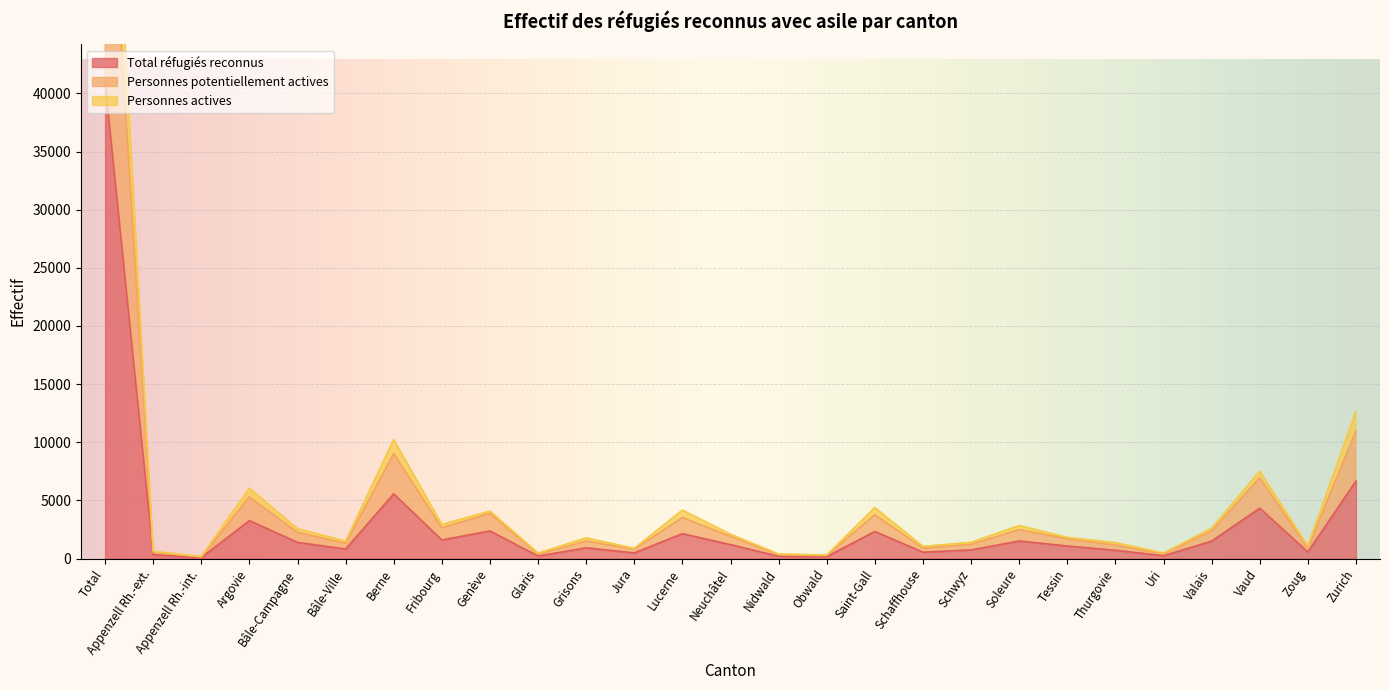

What position from the left is Appenzell Rh.-ext.?

2